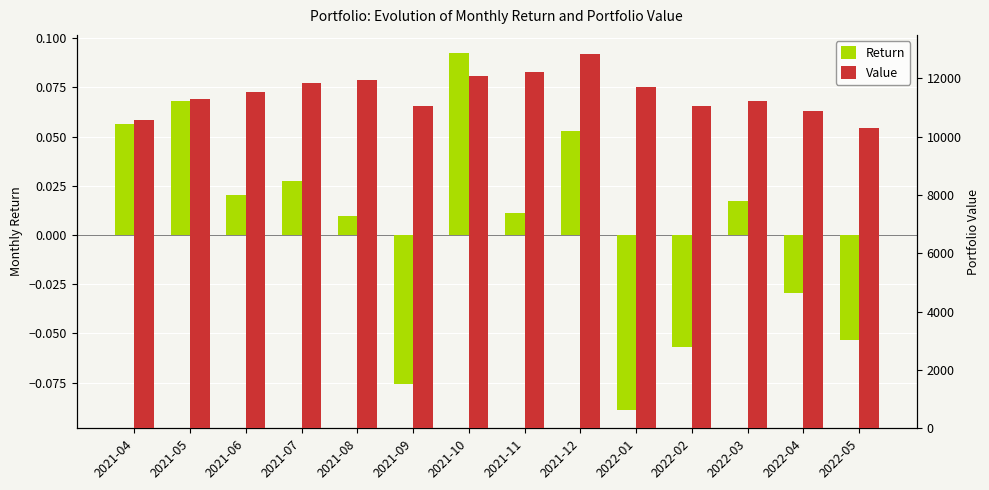

At which category is the sum across all series the highest?

2021-12